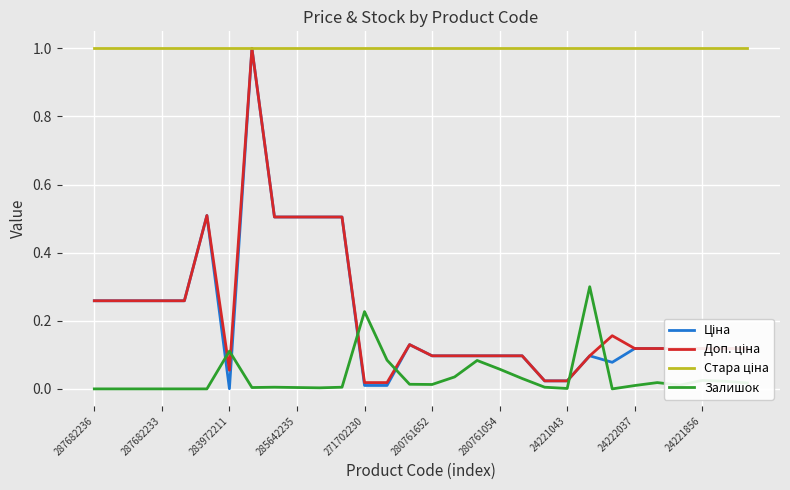

What is the greatest value displayed?

1.0